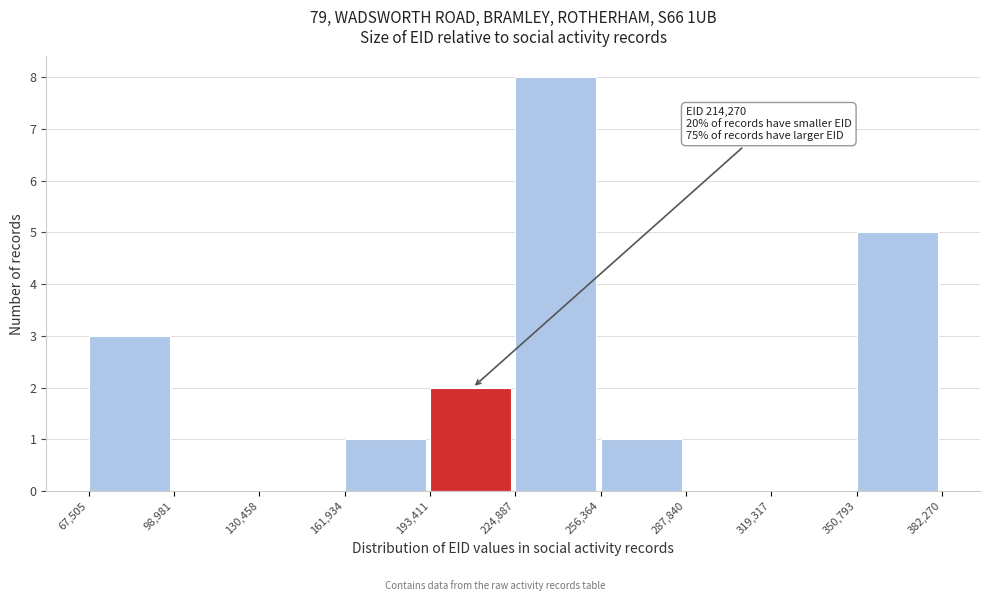

Which range on the x-axis has the tallest bar?

224,887 to 256,364